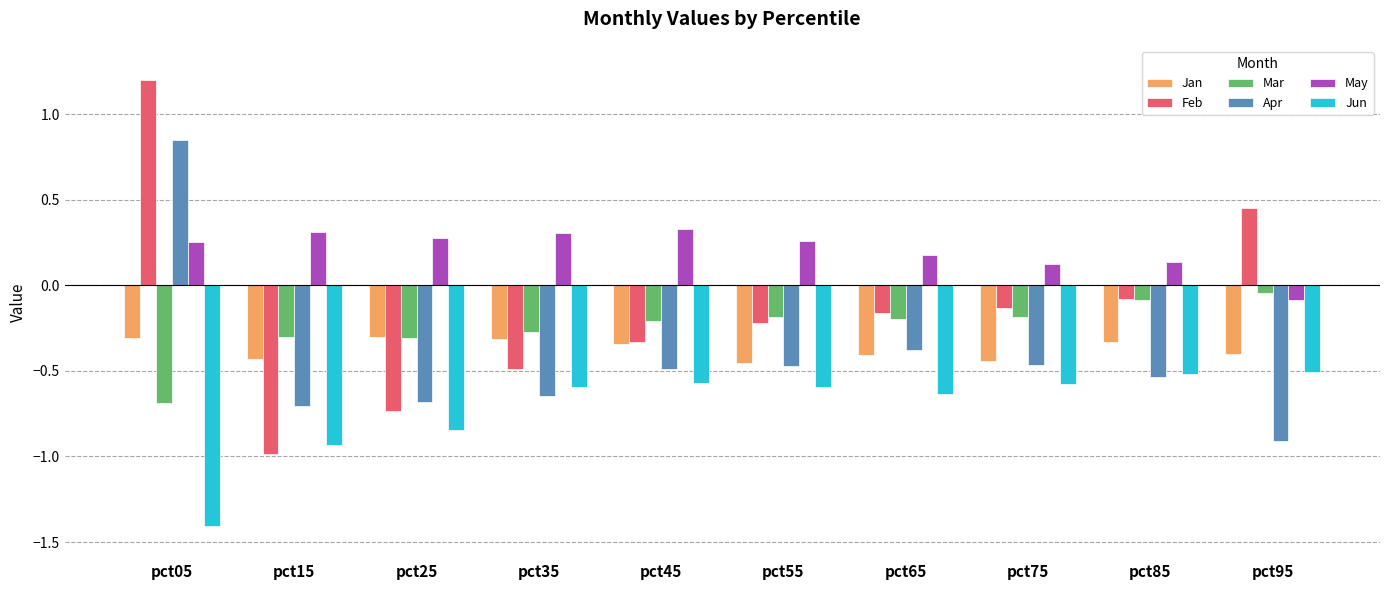

What is the sum of all May values?

2.1